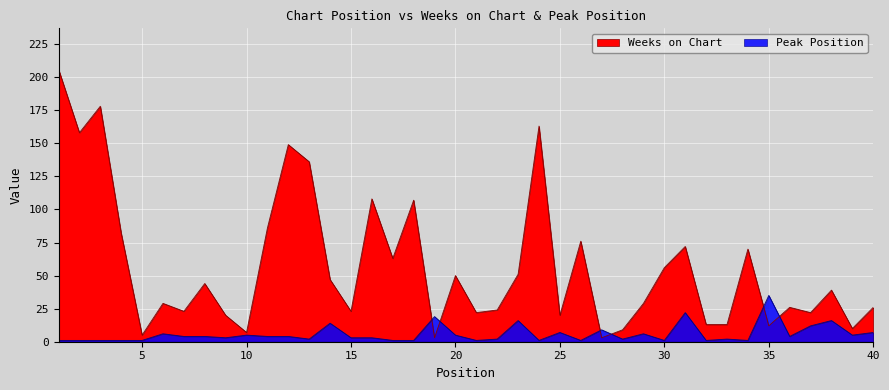

Reading right to left, what are all the values shown in this chart?

Weeks on Chart: 26	10	39	22	26	12	70	13	13	72	56	29	9	3	76	20	163	51	24	22	50	3	107	63	108	23	47	136	149	86	7	20	44	23	29	5	82	178	158	206
Peak Position: 7	5	16	12	4	35	1	2	1	22	1	6	2	9	1	7	1	16	2	1	5	19	1	1	3	3	14	2	4	4	5	3	4	4	6	1	1	1	1	1